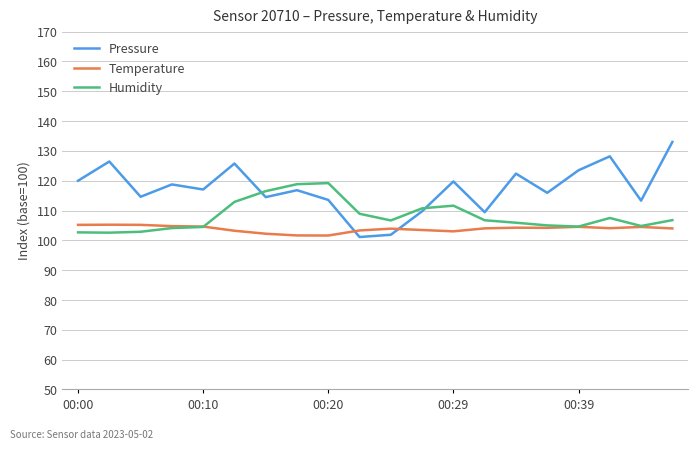

Rank the series by their average value, from lowest to highest.

Temperature, Humidity, Pressure